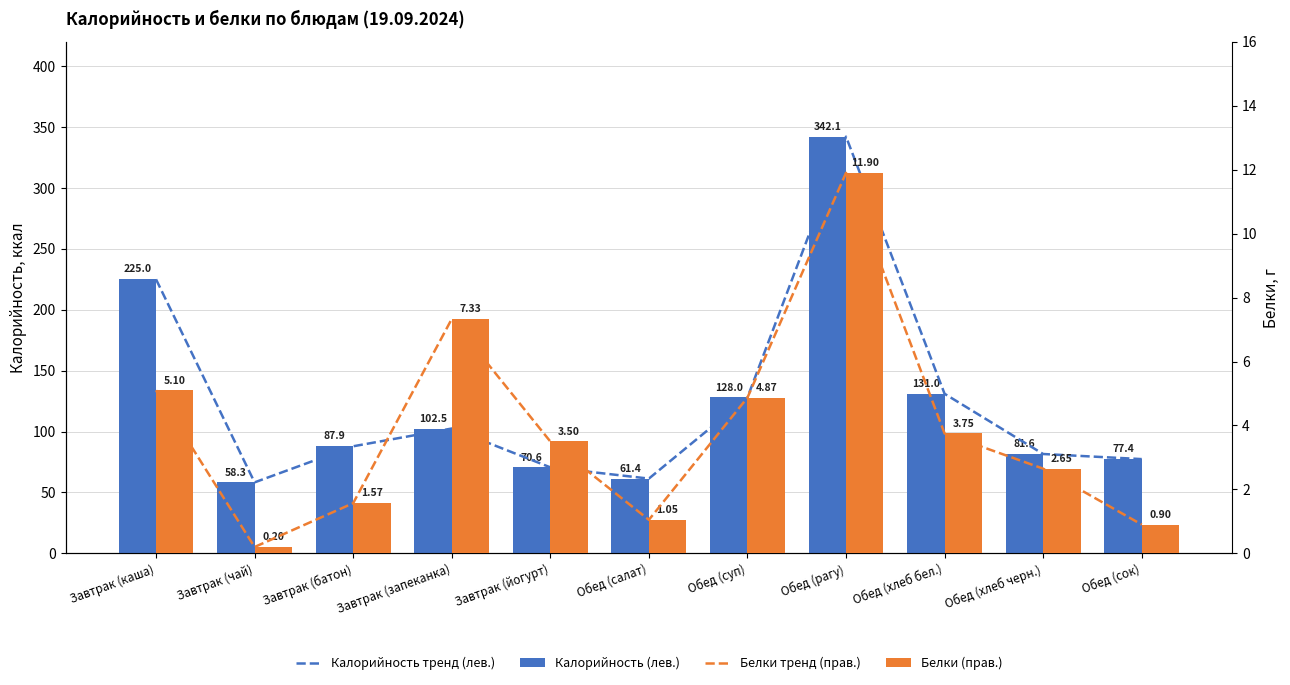

True or false: Белки тренд (прав.) has a value of 3.8 at Обед (хлеб бел.).

True